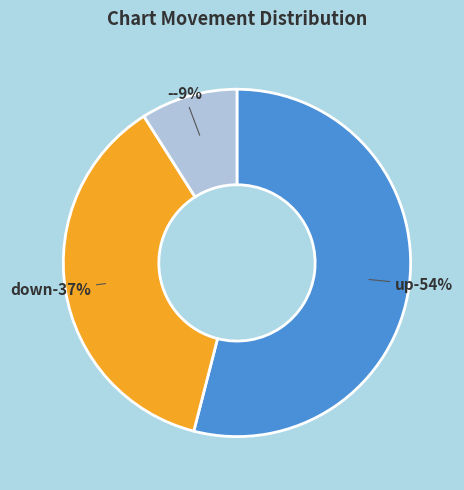

To the nearest percent, what is the difference between the largest and smallest slice percentages?

45%